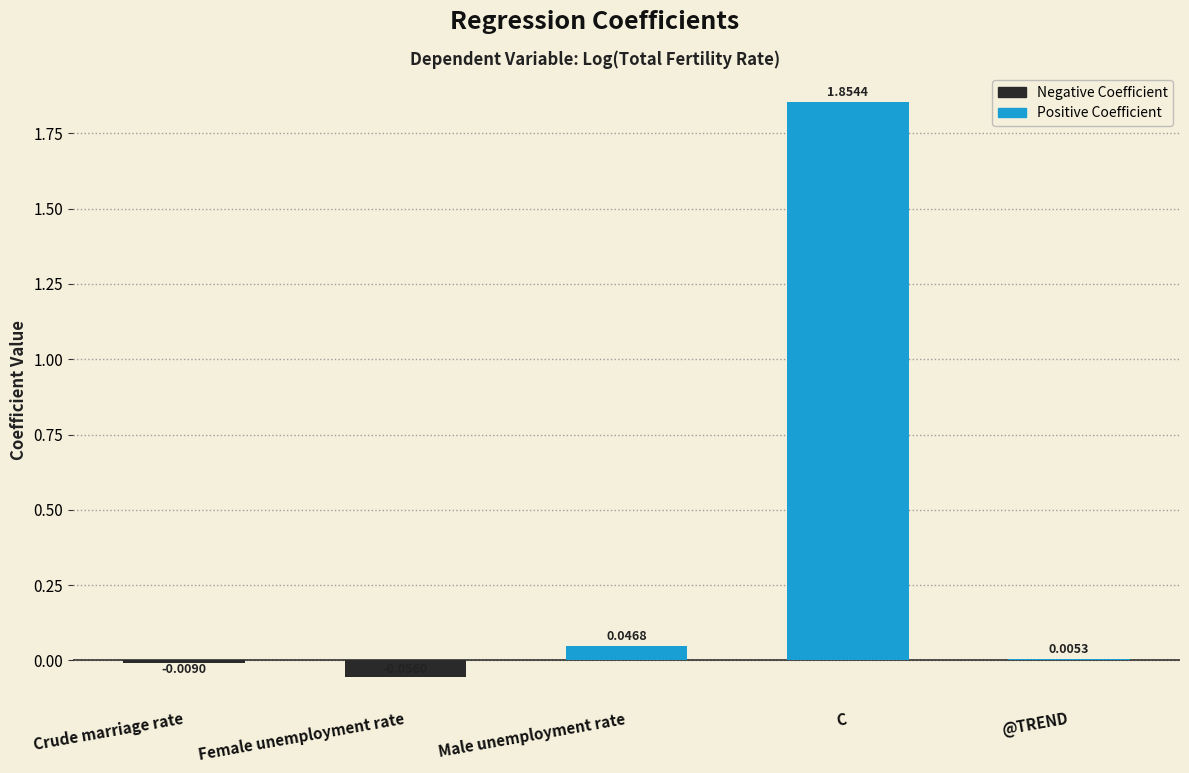

Where does the data first go above 0?

Male unemployment rate